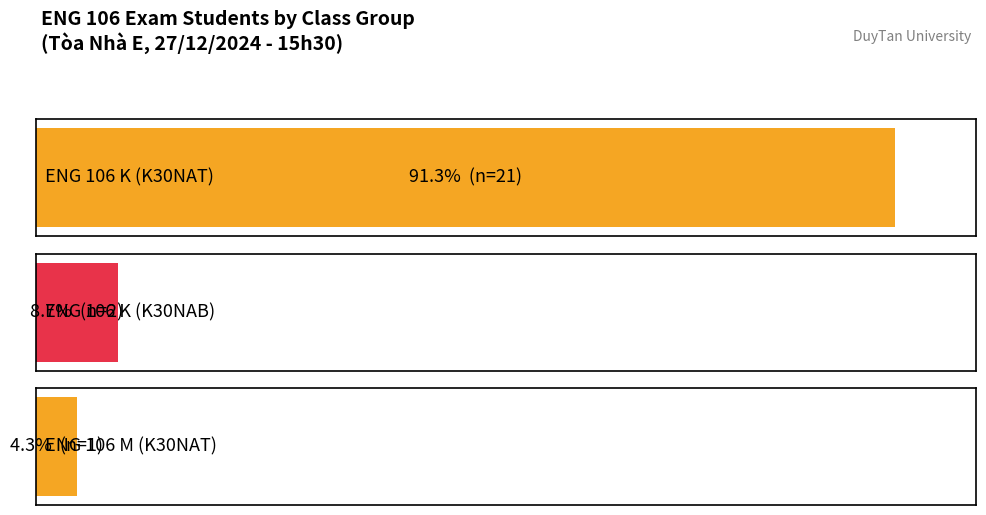

What are all the series names shown in the legend?

K30NAT, K30NAB